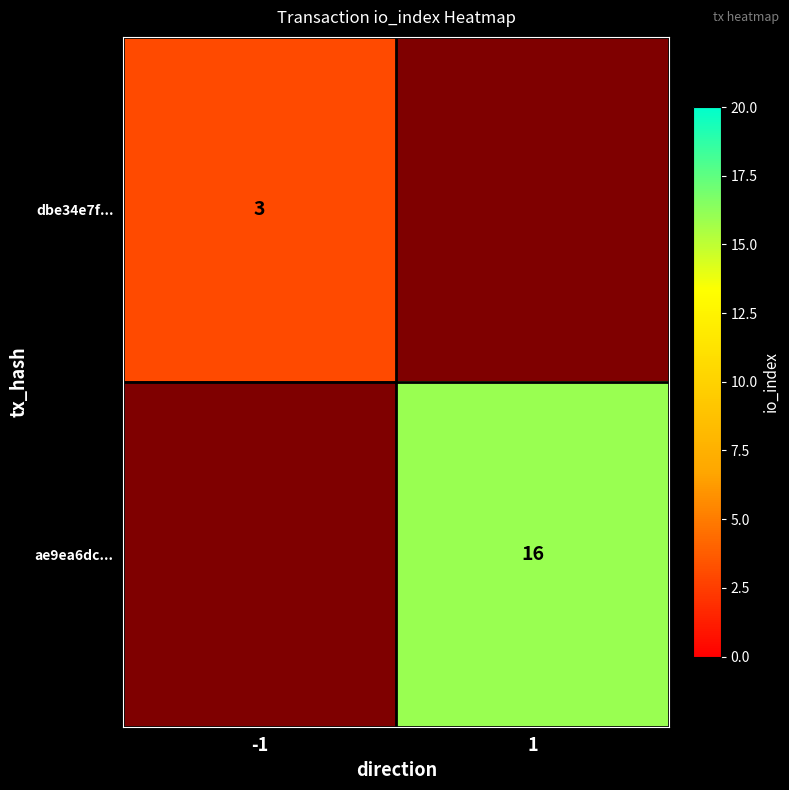

Between -1 and 1, which is larger?

1